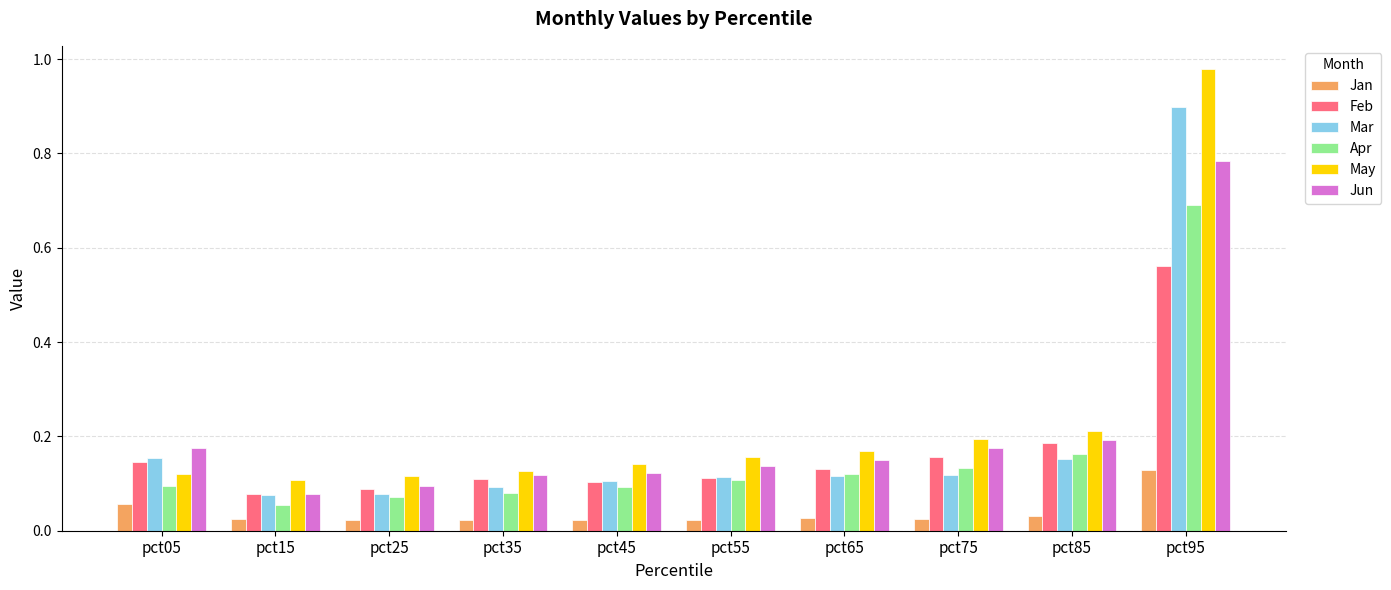

How many series are shown in this chart?

6